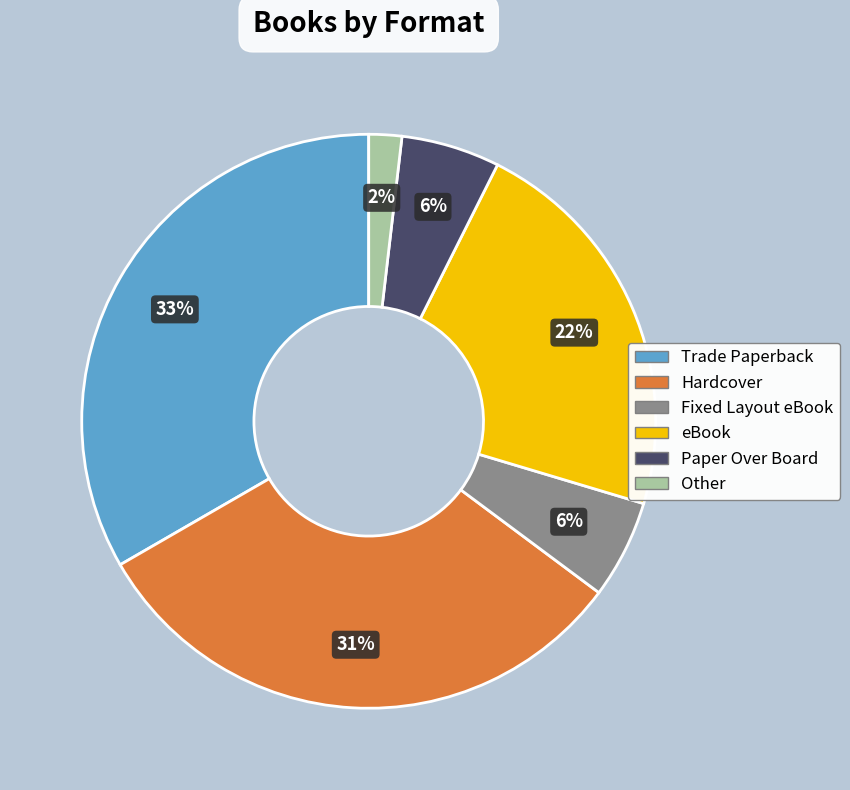

Count the number of slices in the pie.

6